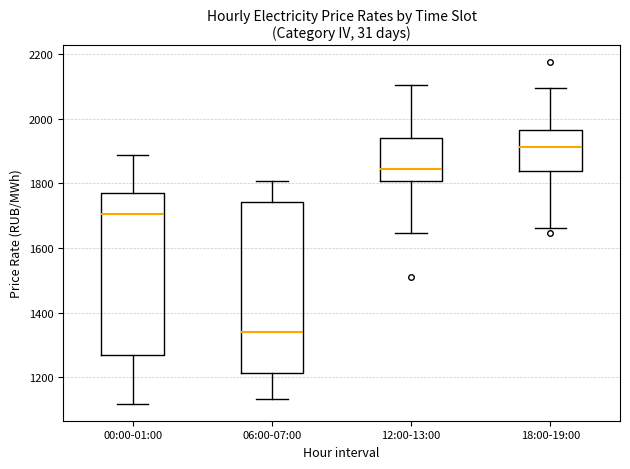

Reading left to right, read every box against the y-axis: the position of its median line, the range the box covers, and the ends of its whiskers. The values are not printed on the chart, so give them approximately, as read against the axis.

00:00-01:00: median 1700, box 1260 to 1780, whiskers 1120 to 1880
06:00-07:00: median 1340, box 1220 to 1740, whiskers 1140 to 1800
12:00-13:00: median 1840, box 1800 to 1940, whiskers 1640 to 2100
18:00-19:00: median 1920, box 1840 to 1960, whiskers 1660 to 2100